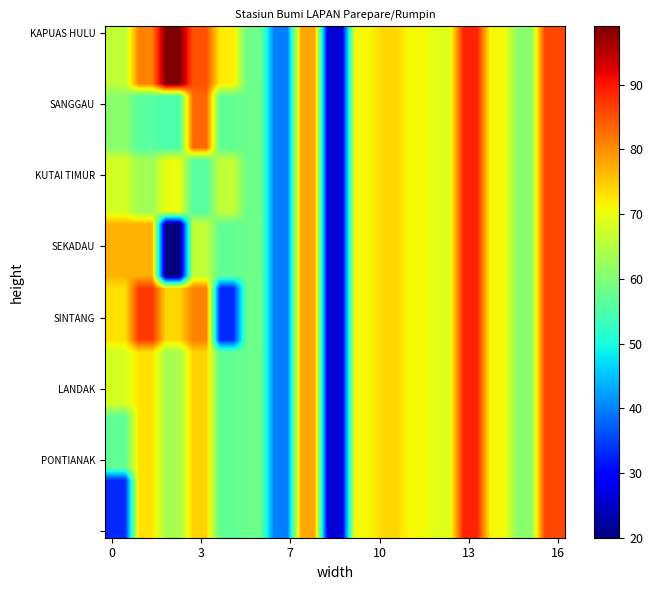

What is the smallest value displayed?

20.0